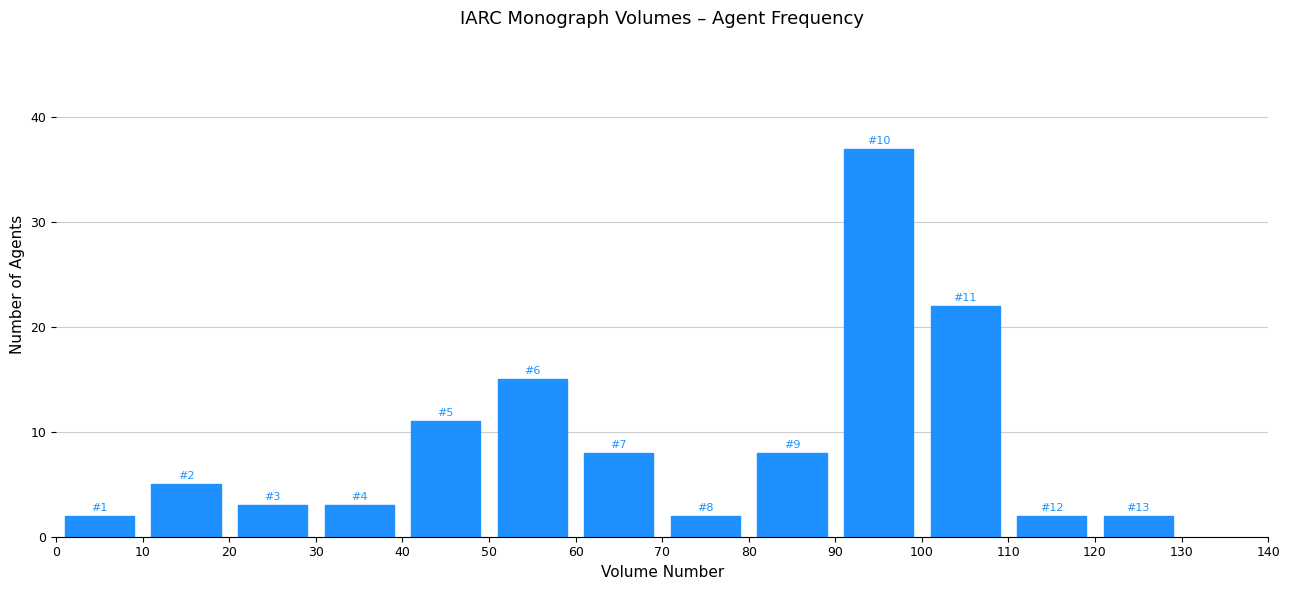

Over which range of the x-axis is the bar tallest?

90 to 100